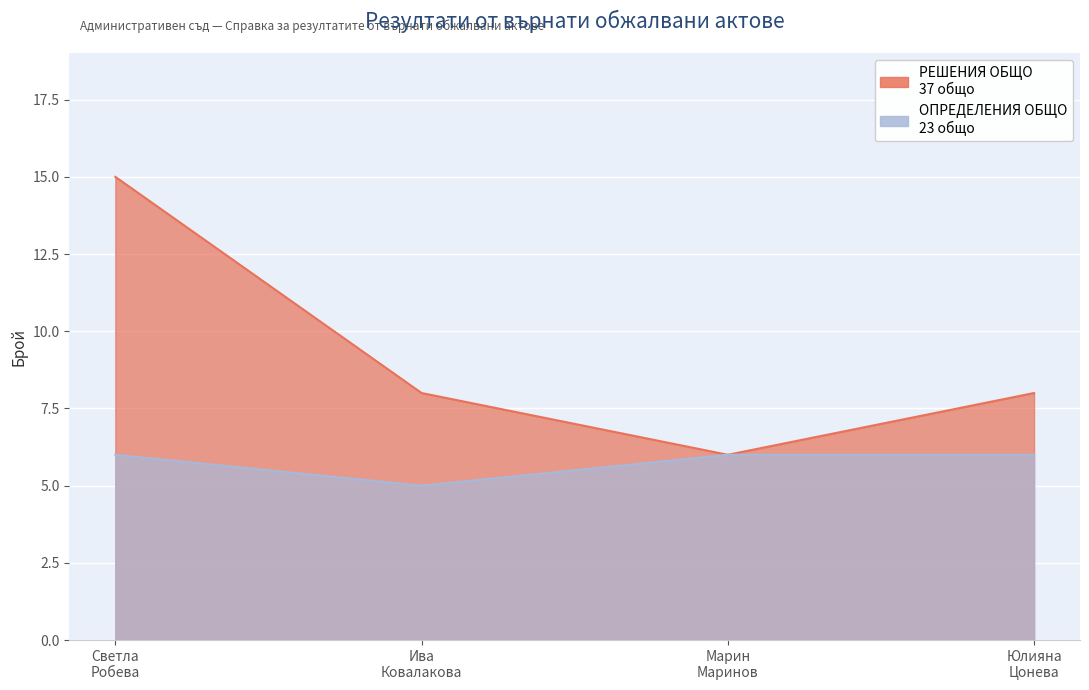

What are all the series names shown in the legend?

РЕШЕНИЯ ОБЩО, ОПРЕДЕЛЕНИЯ ОБЩО